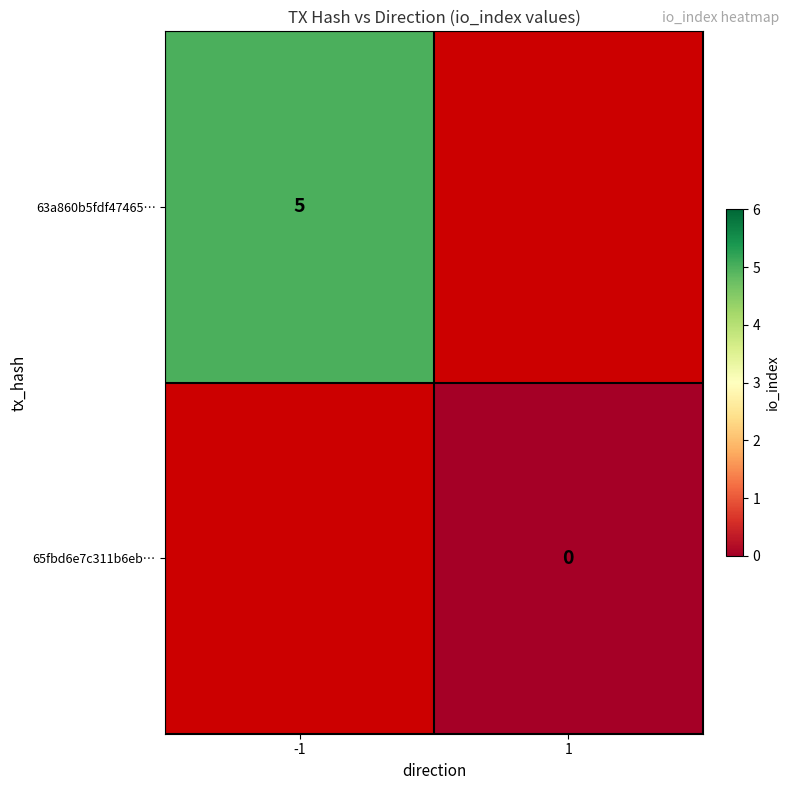

How many series are shown in this chart?

2